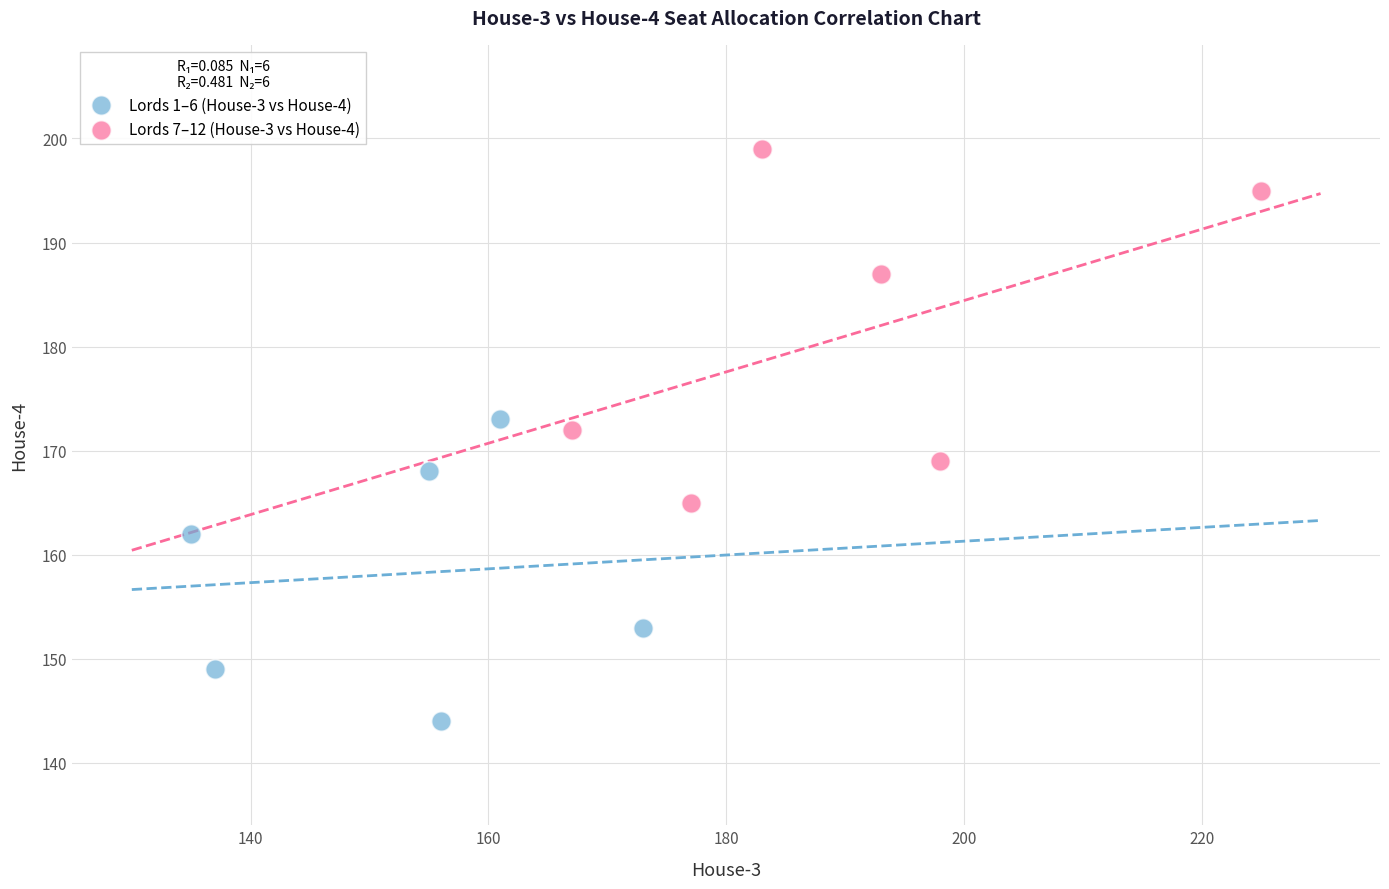

Which series reaches the minimum Y coordinate?

Lords 1–6 (House-3 vs House-4)